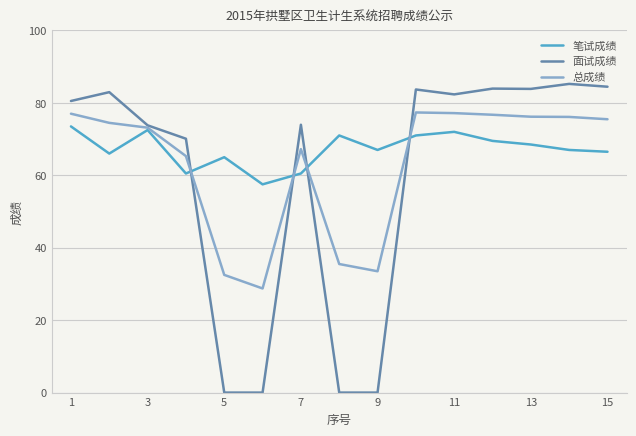

Which series has the largest total across all categories?

笔试成绩